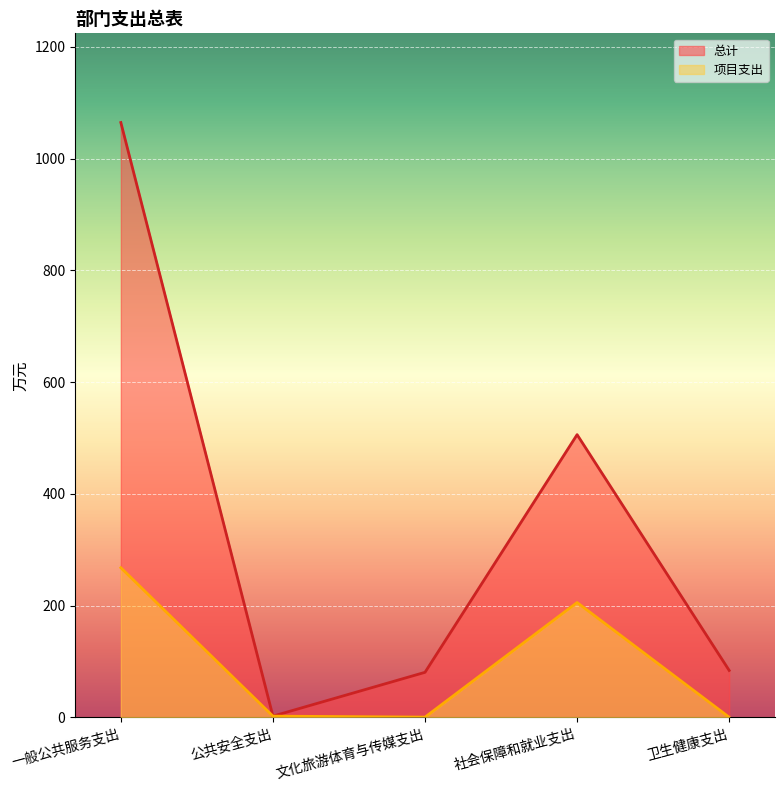

True or false: 总计 has a value of 505.8 at 社会保障和就业支出.

True